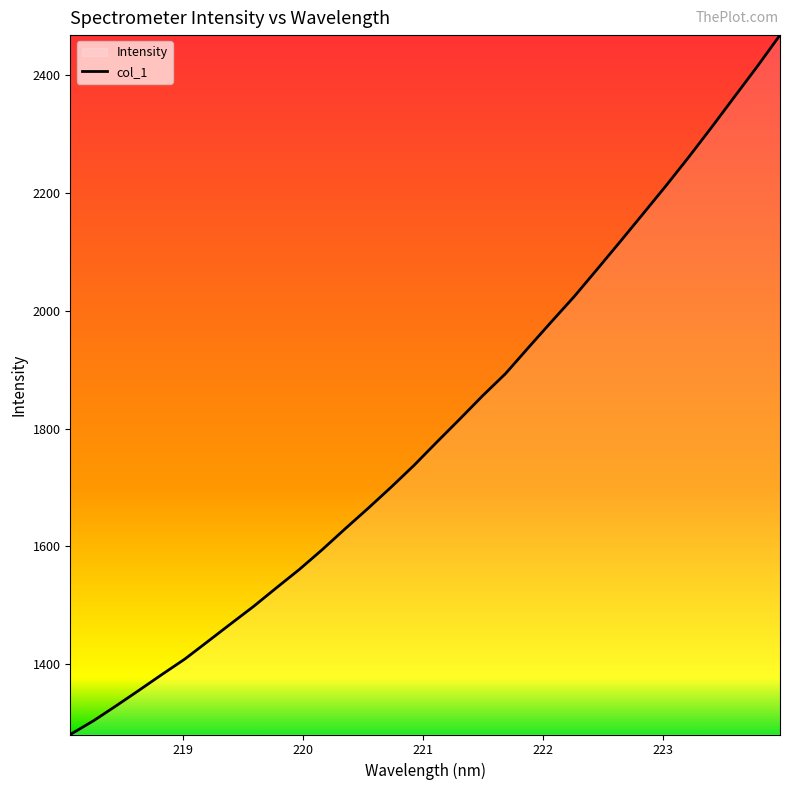

What is the difference between the maximum and minimum values?

1186.5